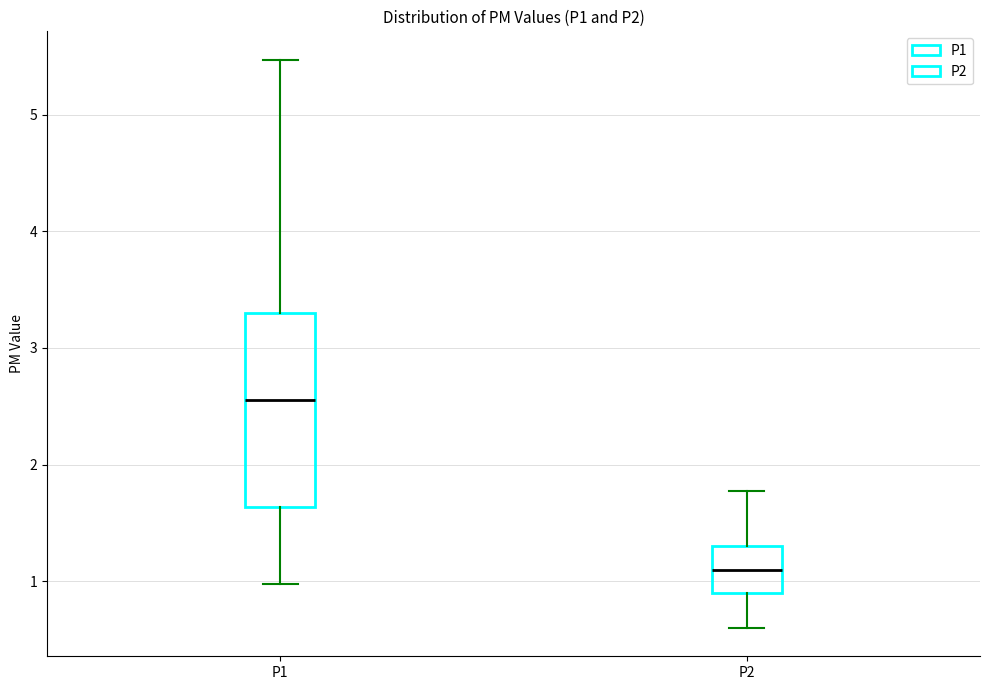

Which box has the lowest median line?

P2